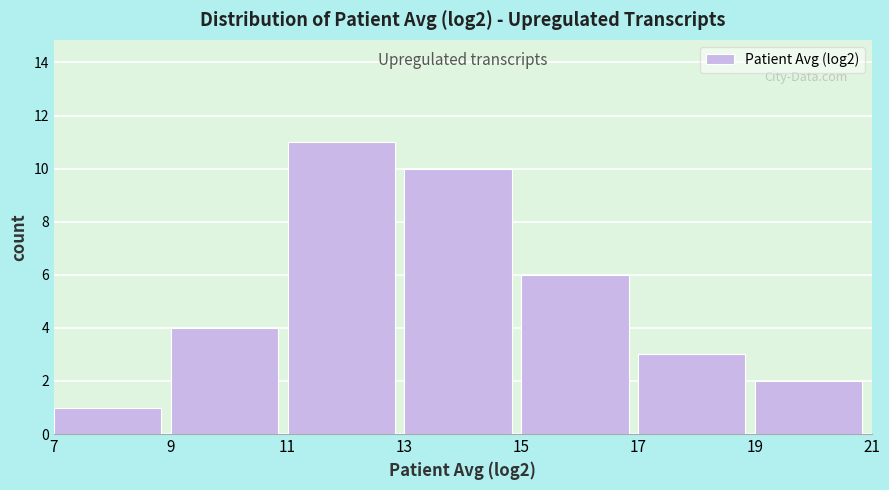

How tall is the bar that spans 17 to 19 on the x-axis? The values are not printed on the chart, so give them approximately, as read against the axis.

3